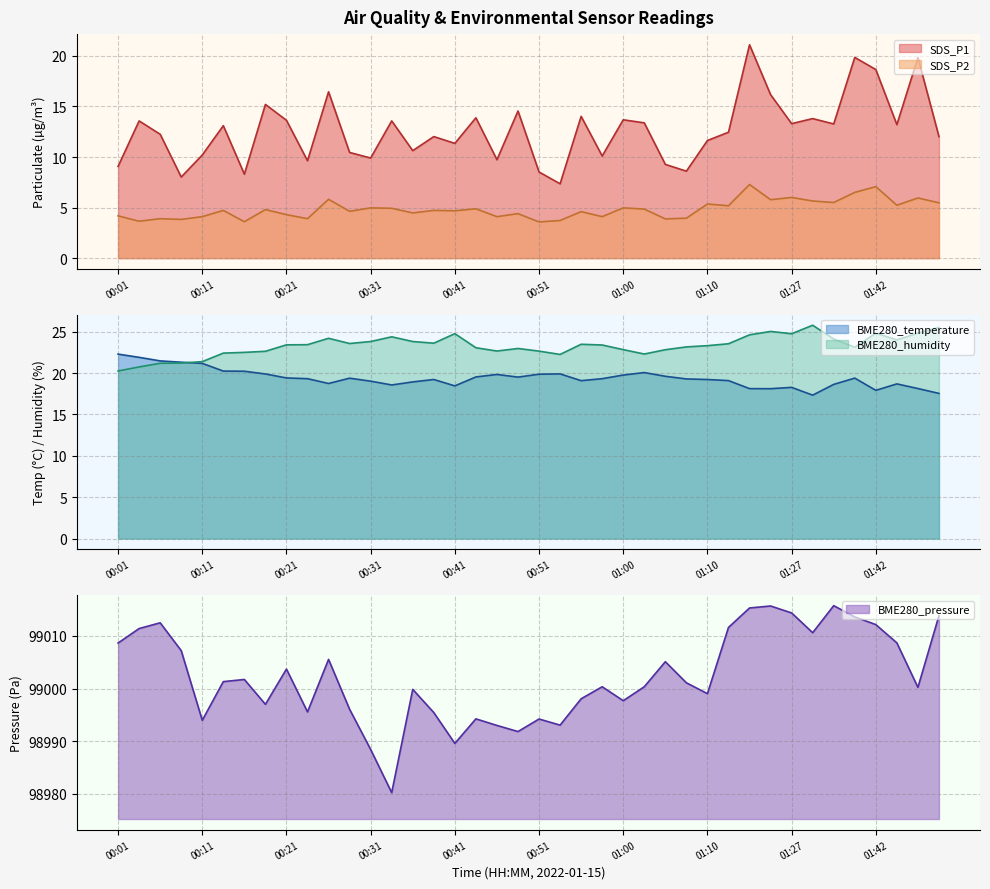

Which has a higher value, 00:36 or 00:43?

00:43